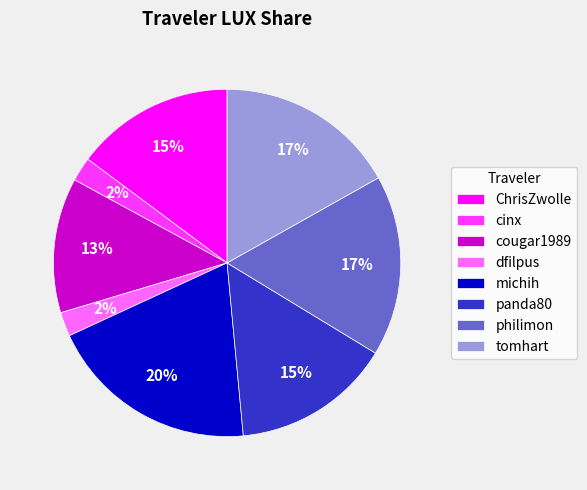

Which has a higher value, cougar1989 or ChrisZwolle?

ChrisZwolle